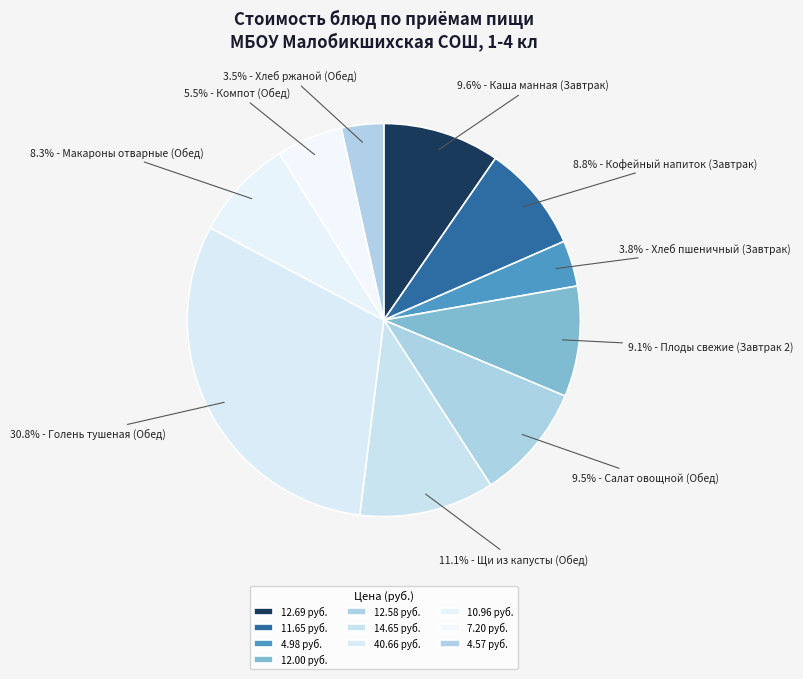

How much of the chart is everything except 9.5% - Салат овощной (Обед)?

90.5%